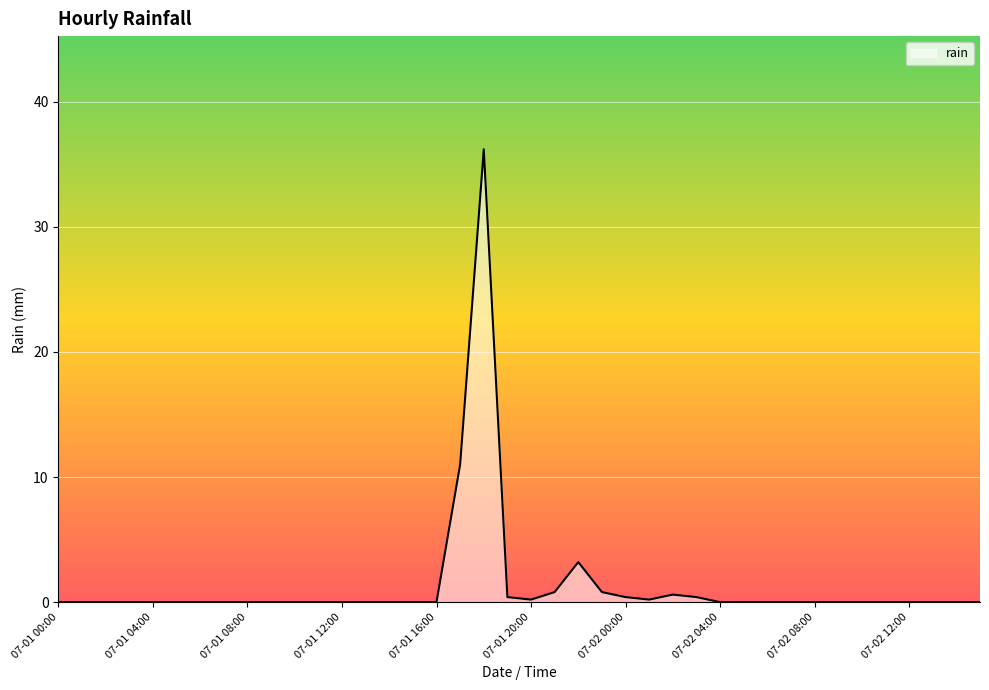

What is the difference between the maximum and minimum values?

36.2